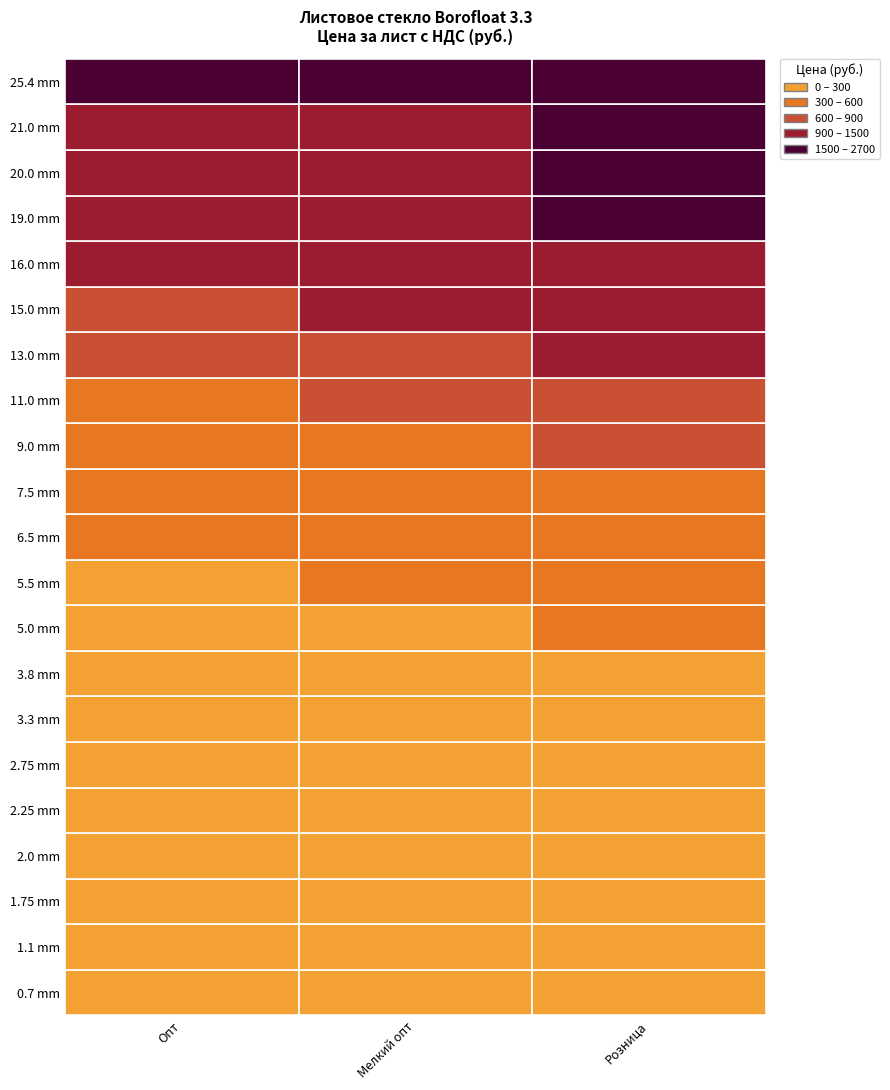

Rank the series at Розница from lowest to highest value.

0.7, 1.1, 1.75, 2.0, 2.25, 2.75, 3.3, 3.8, 5.0, 5.5, 6.5, 7.5, 9.0, 11.0, 13.0, 15.0, 16.0, 19.0, 20.0, 21.0, 25.4